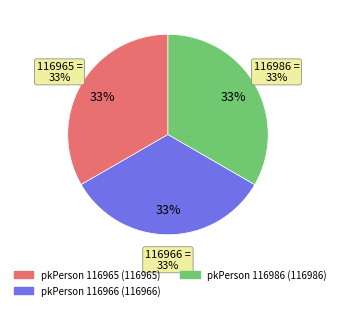

What percentage is NOT represented by 116986?

66.7%